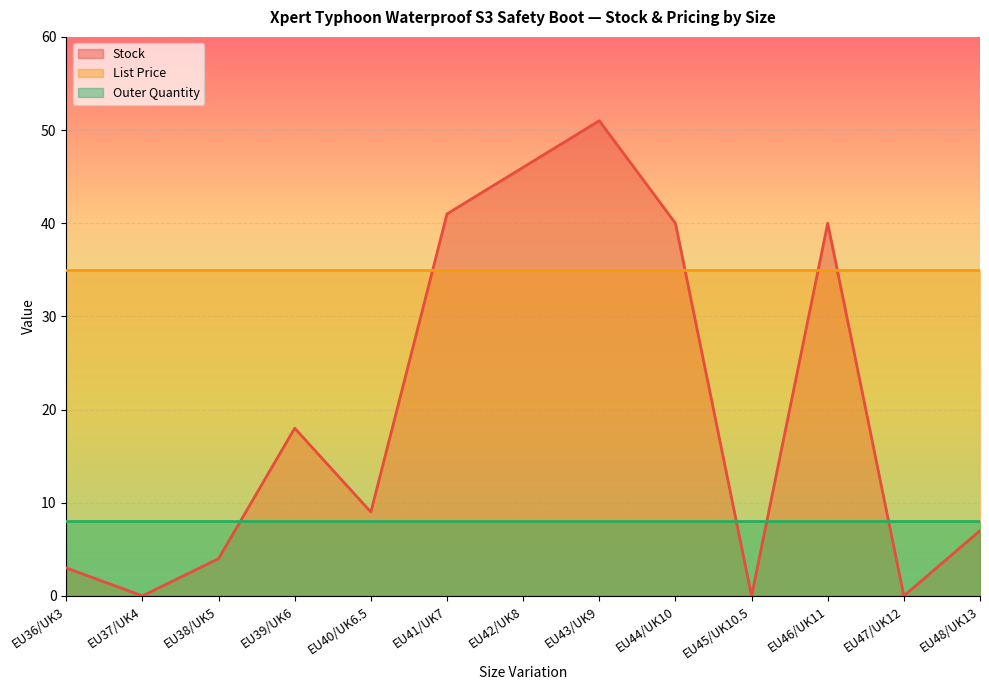

Which series has the largest range (max minus min)?

Stock